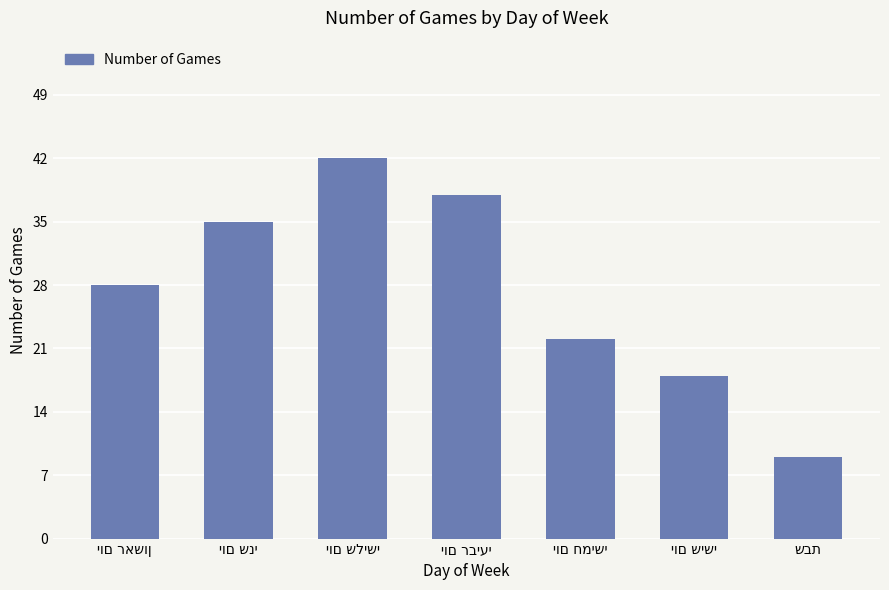

What is the minimum value shown in the chart?

9